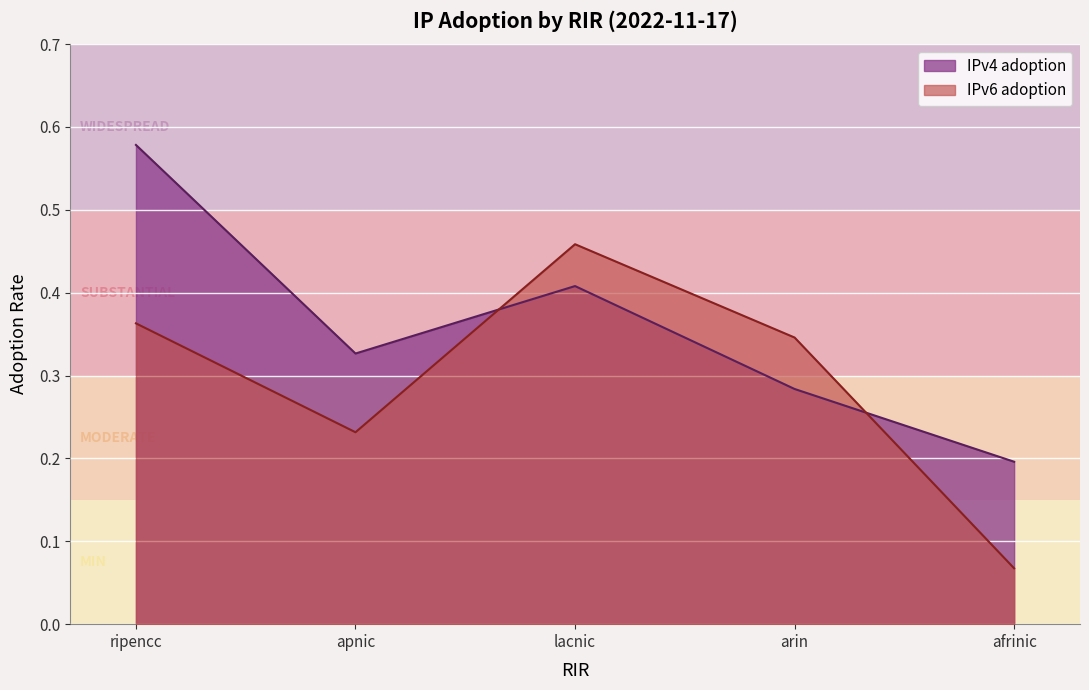

What is the value of the IPv6 adoption point at the 5th from the left?

0.1